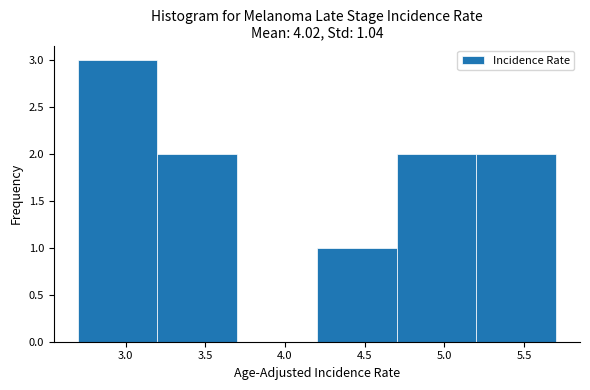

What is the height of the bar covering 5.2 to 5.7 on the x-axis? The values are not printed on the chart, so give them approximately, as read against the axis.

2